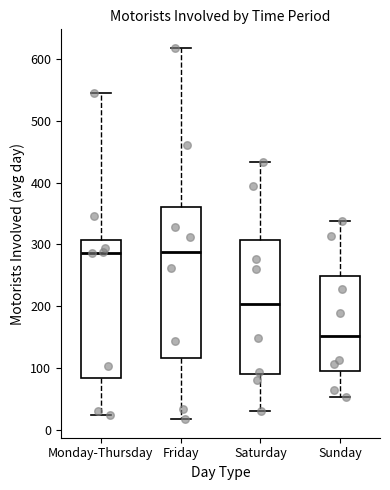

Reading left to right, read every box against the y-axis: the position of its median line, the range the box covers, and the ends of its whiskers. The values are not printed on the chart, so give them approximately, as read against the axis.

Monday-Thursday: median 290, box 80 to 310, whiskers 20 to 540
Friday: median 290, box 120 to 360, whiskers 20 to 620
Saturday: median 200, box 90 to 310, whiskers 30 to 430
Sunday: median 150, box 100 to 250, whiskers 50 to 340